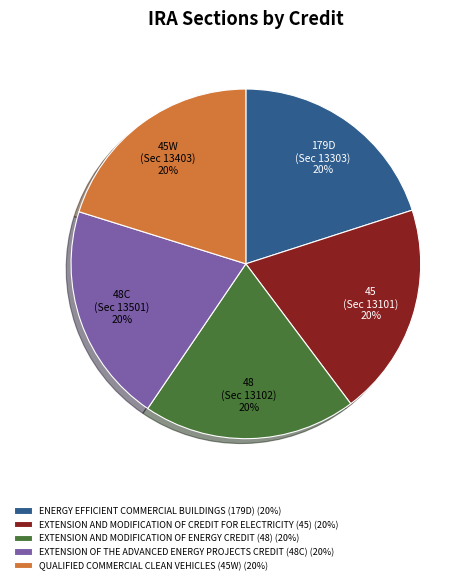

Combined, do EXTENSION AND MODIFICATION OF ENERGY CREDIT (48) (20%) and EXTENSION AND MODIFICATION OF CREDIT FOR ELECTRICITY (45) (20%) account for over 50%?

No